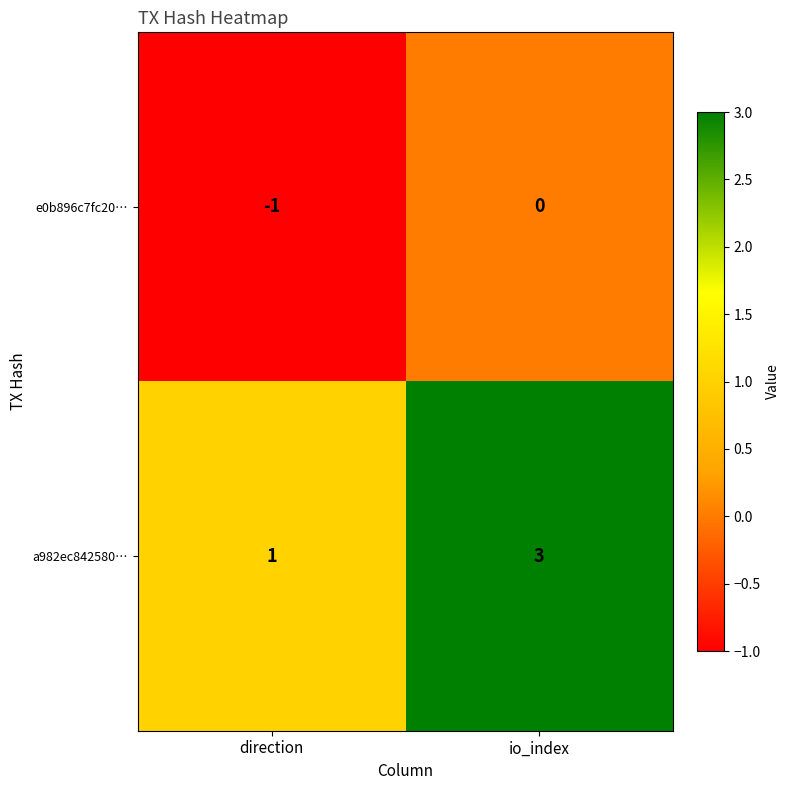

Which series has the largest total across all categories?

a982ec842580…